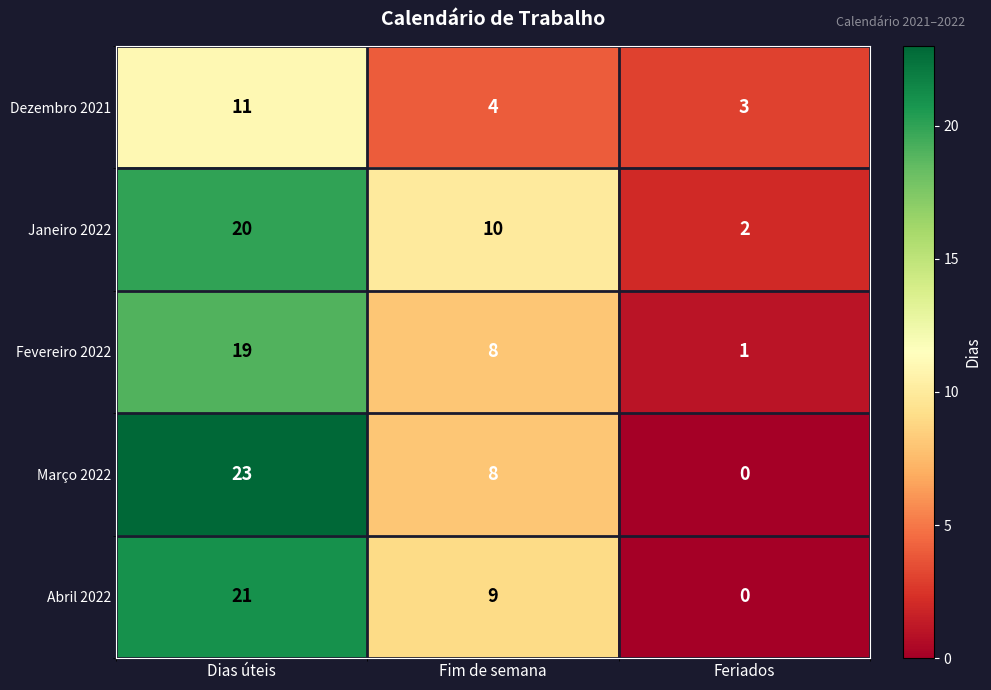

The value of Janeiro 2022 at Fim de semana is 7. True or false?

False